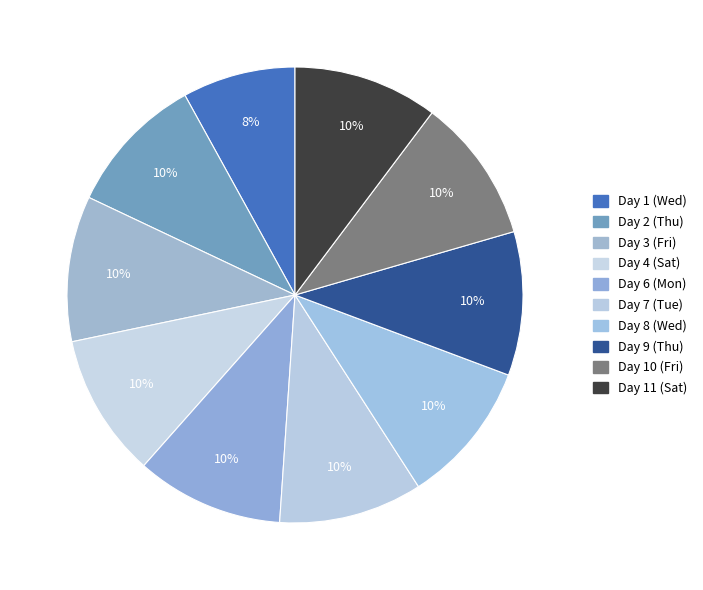

How many slices are in this pie chart?

10